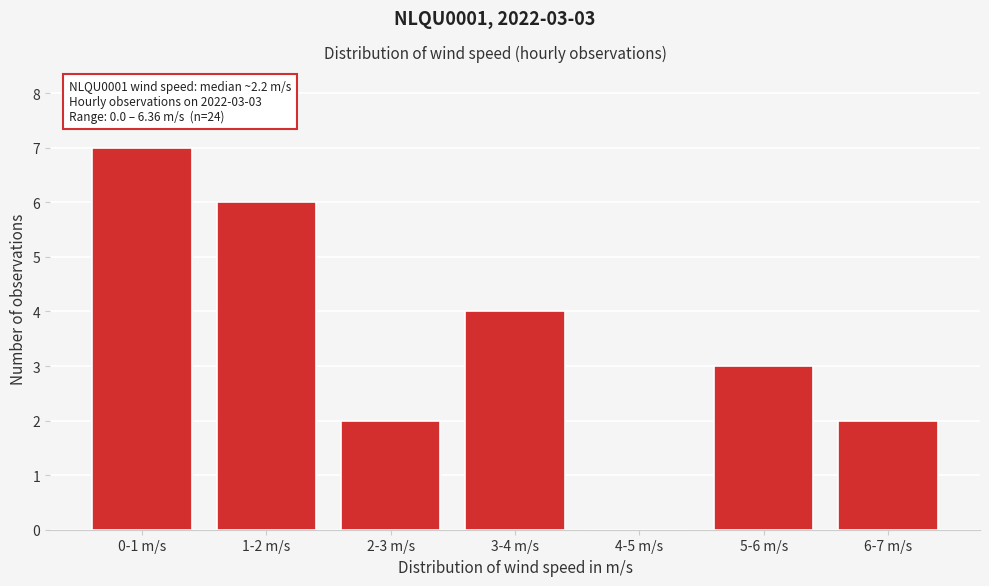

Reading right to left, list all the values displayed in this chart.

6-7 m/s=2	5-6 m/s=3	4-5 m/s=0	3-4 m/s=4	2-3 m/s=2	1-2 m/s=6	0-1 m/s=7